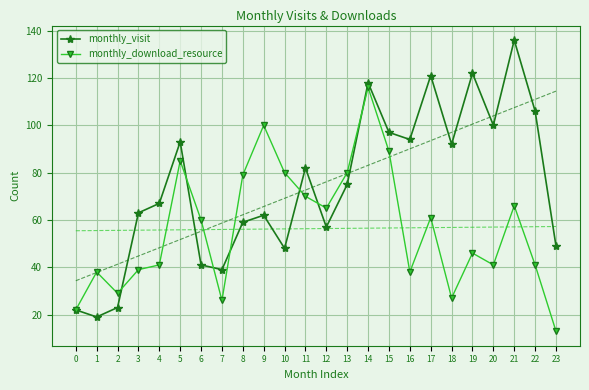

How many lines are shown in the chart?

2